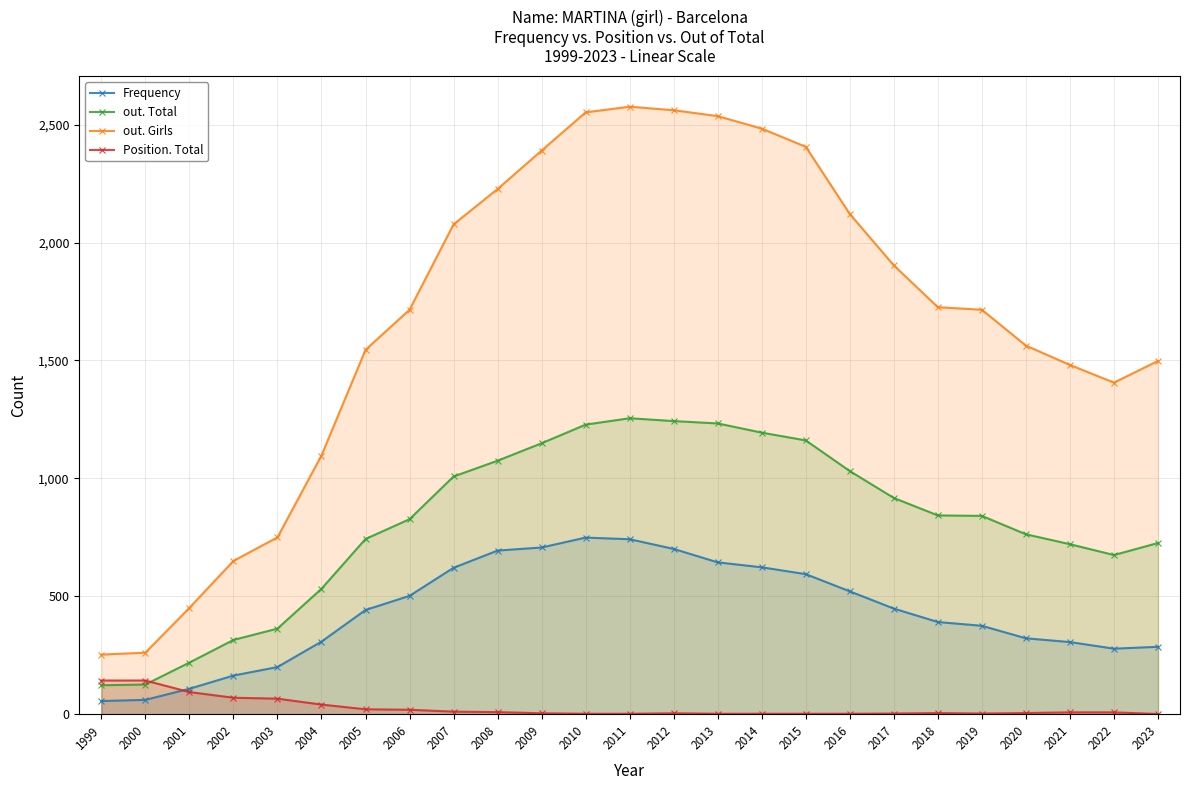

What is the difference between the maximum and minimum values in the out. Total series?

1132